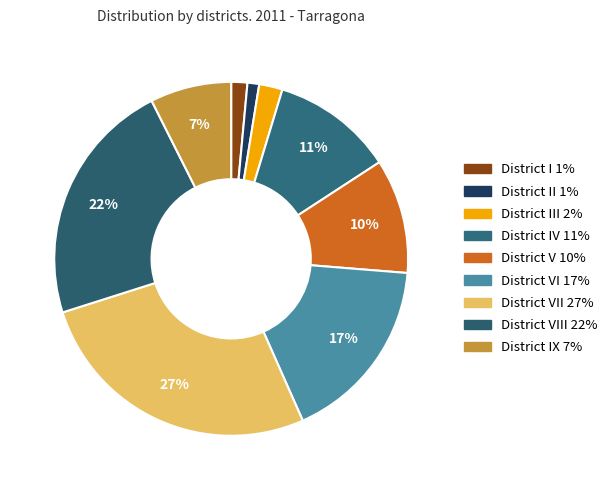

Count the number of slices in the pie.

9